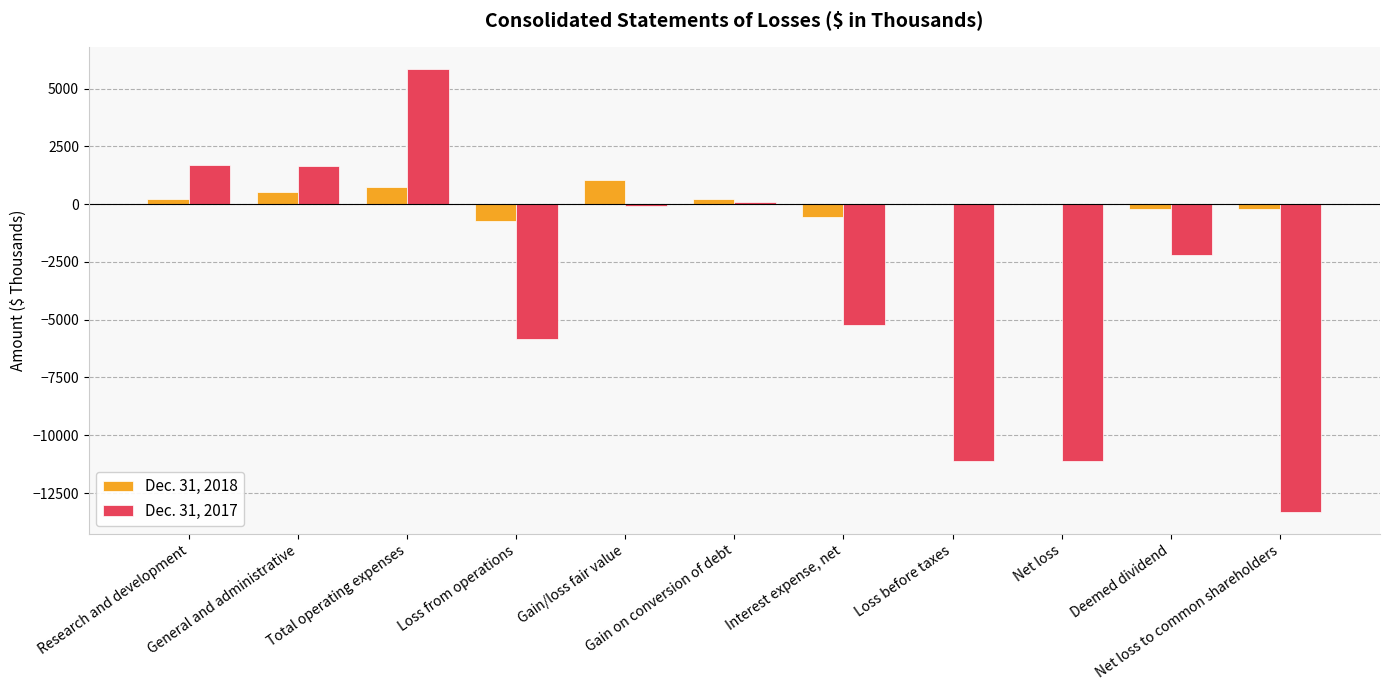

Which series has the largest total across all categories?

Dec. 31, 2018